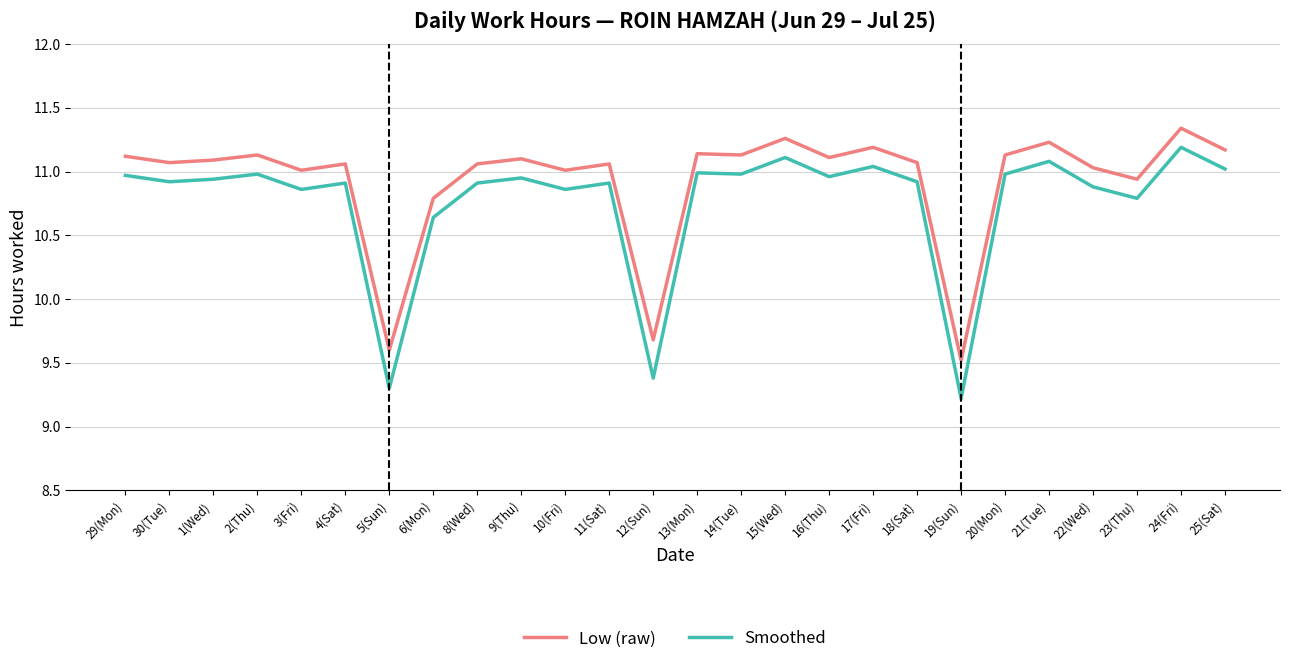

At which category does Smoothed reach its first local peak?

2(Thu)